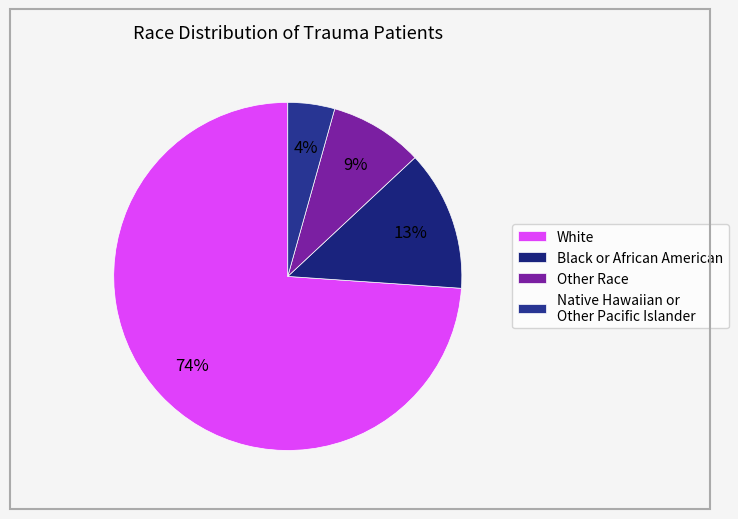

Which slice is the smallest?

Native Hawaiian or Other Pacific Islander